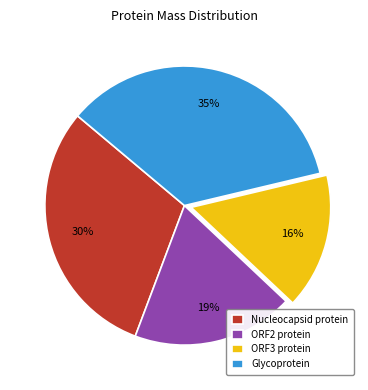

Which slice is the largest?

Glycoprotein